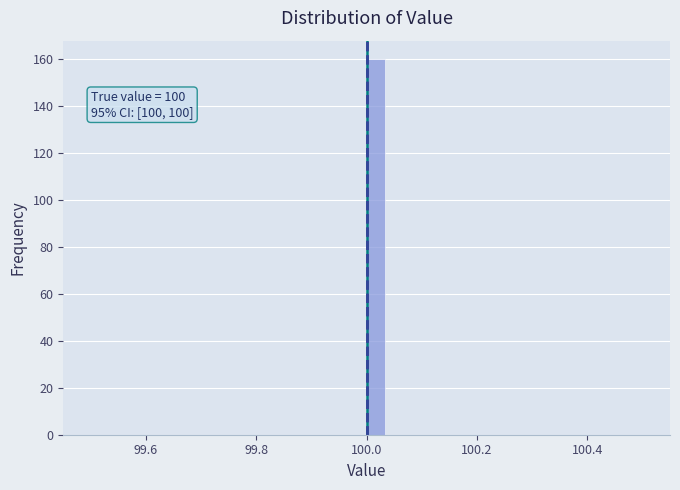

Around what value on the x-axis is the tallest bar? Give the approximate position of its centre, as read against the axis.

100.02